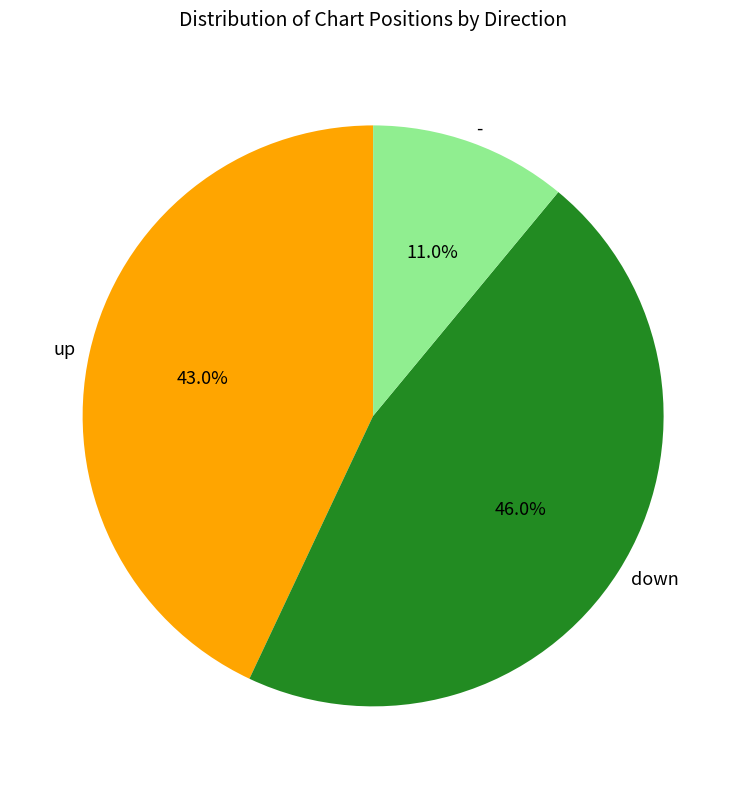

Rank the categories by value from highest to lowest.

down, up, -